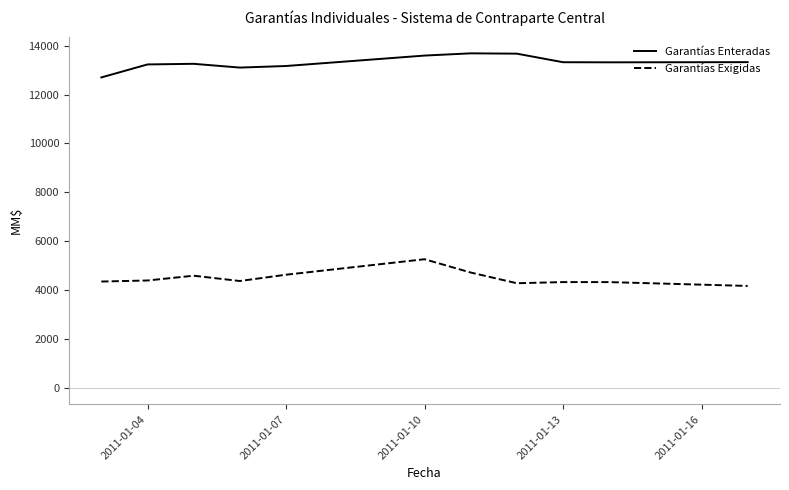

What is the difference between the maximum and minimum values in the Garantías Exigidas series?

1093.6